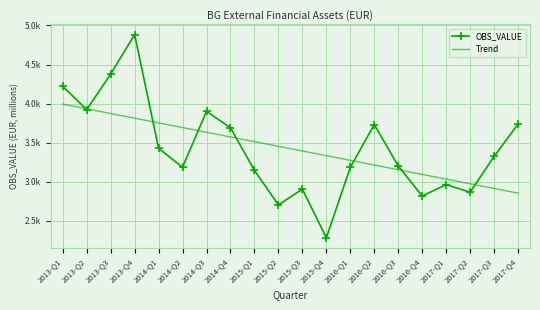

At which label does Trend reach its peak?

2013-Q1